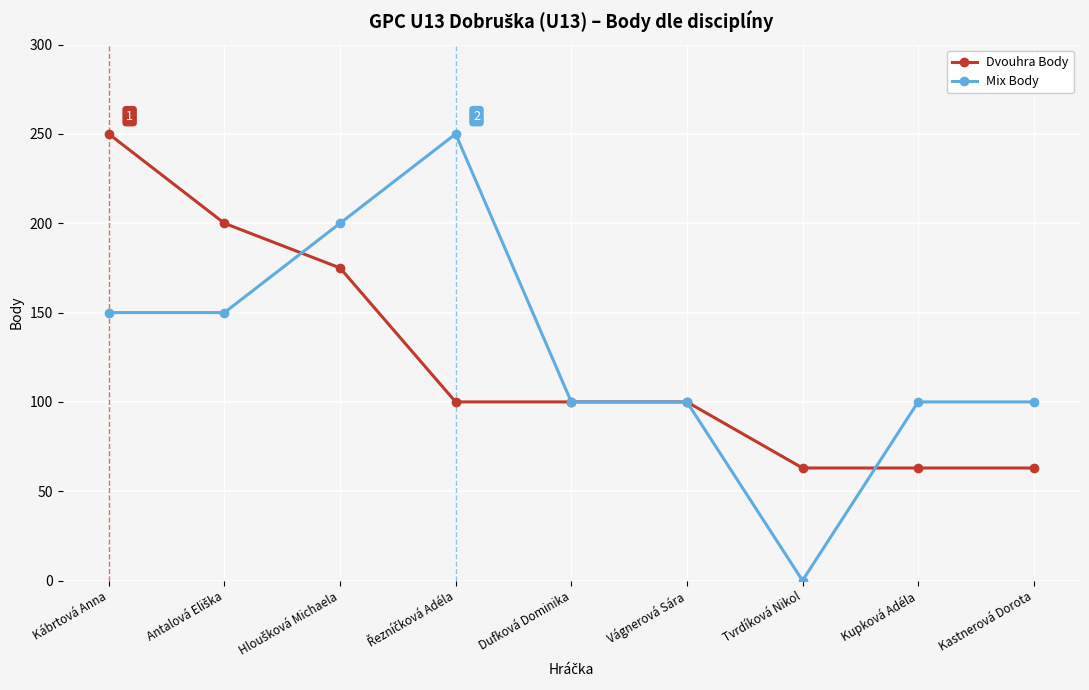

Between Tvrdíková Nikol and Kupková Adéla, which series saw the biggest shift?

Mix Body